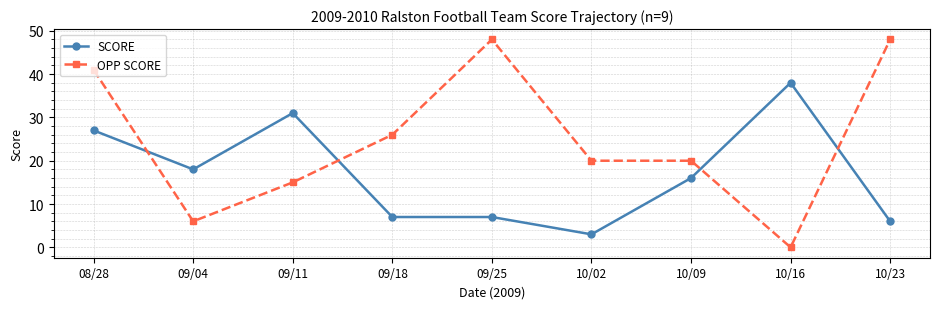

Rank the series by their average value, from lowest to highest.

SCORE, OPP SCORE